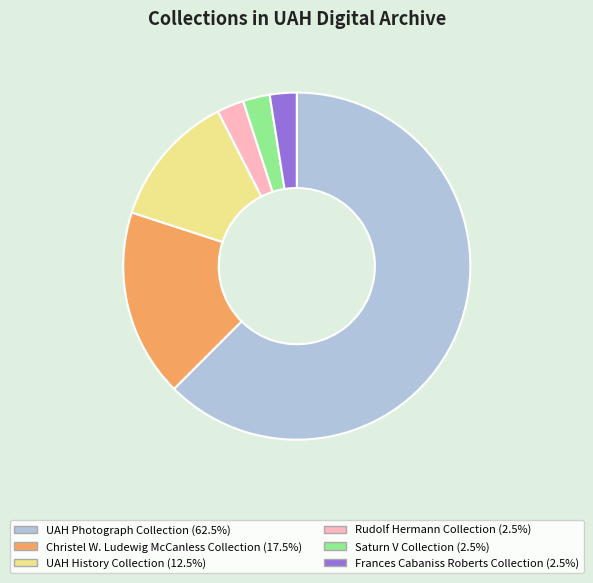

Between UAH Photograph Collection and Saturn V Collection, which is larger?

UAH Photograph Collection